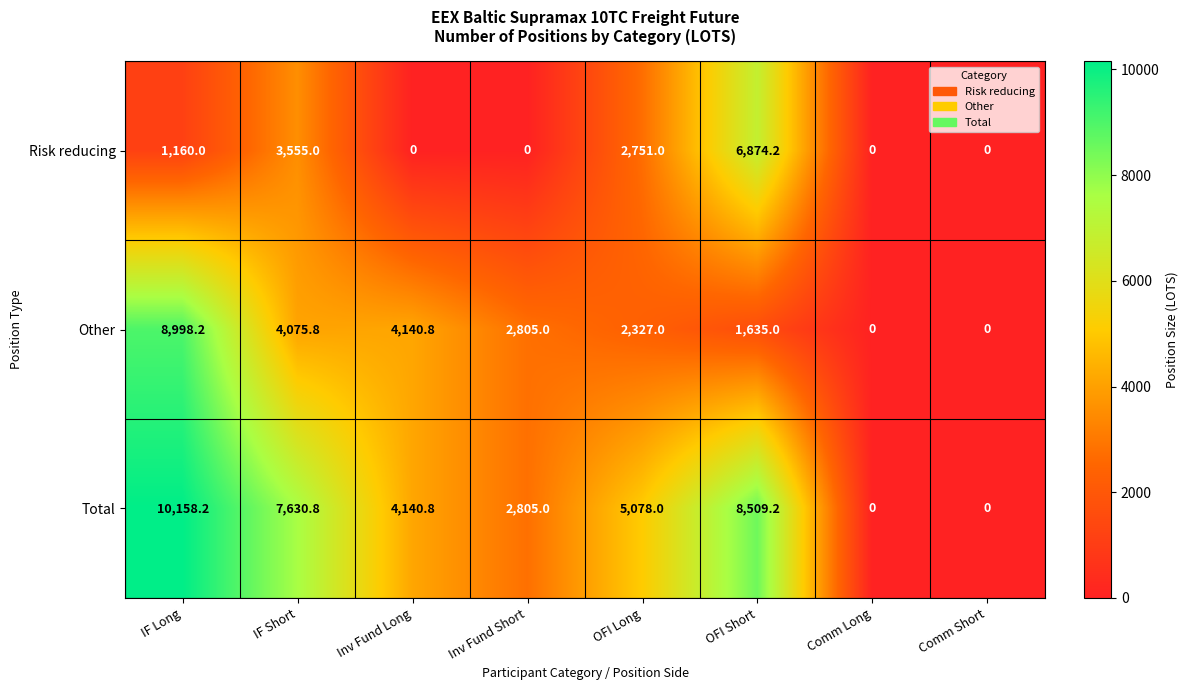

Is it true that Risk reducing equals 6874.2 at OFI Short?

True